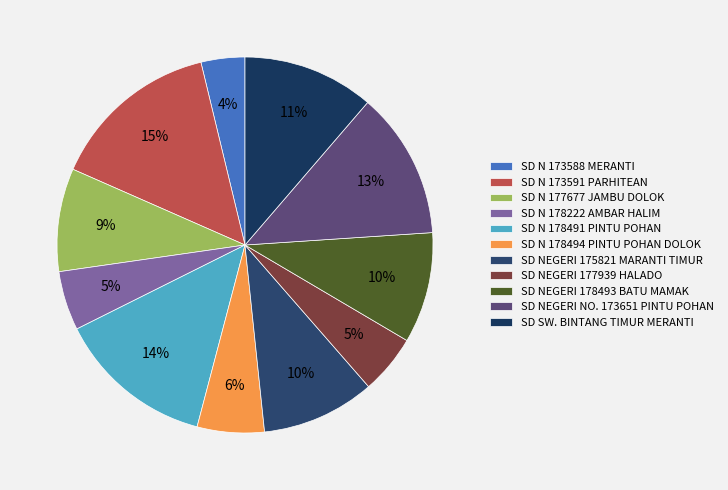

What percentage is the SD SW. BINTANG TIMUR MERANTI slice, to the nearest percent?

11%